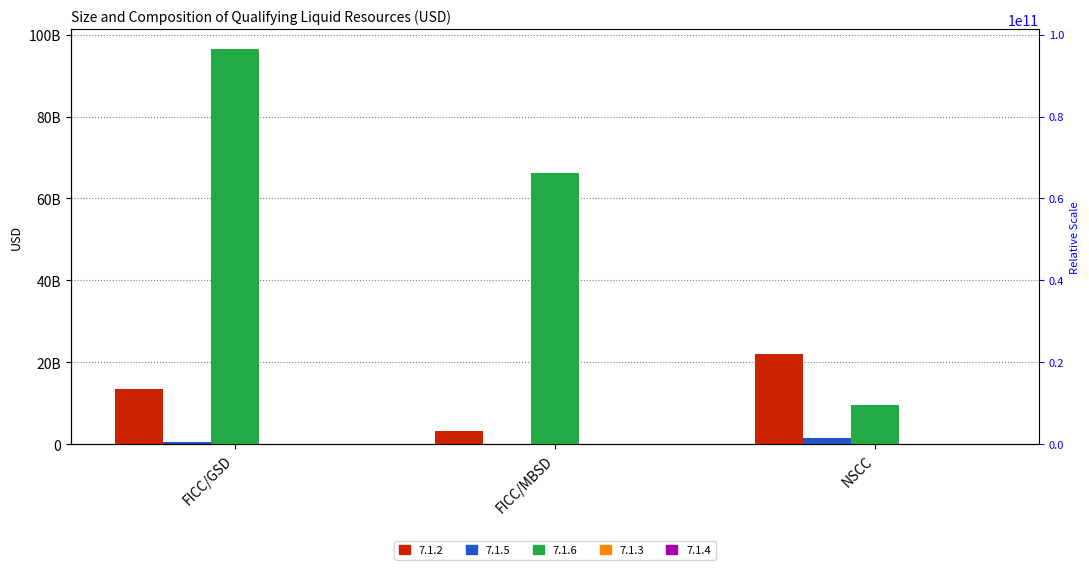

Rank the series by their average value, from lowest to highest.

7.1.5, 7.1.2, 7.1.6